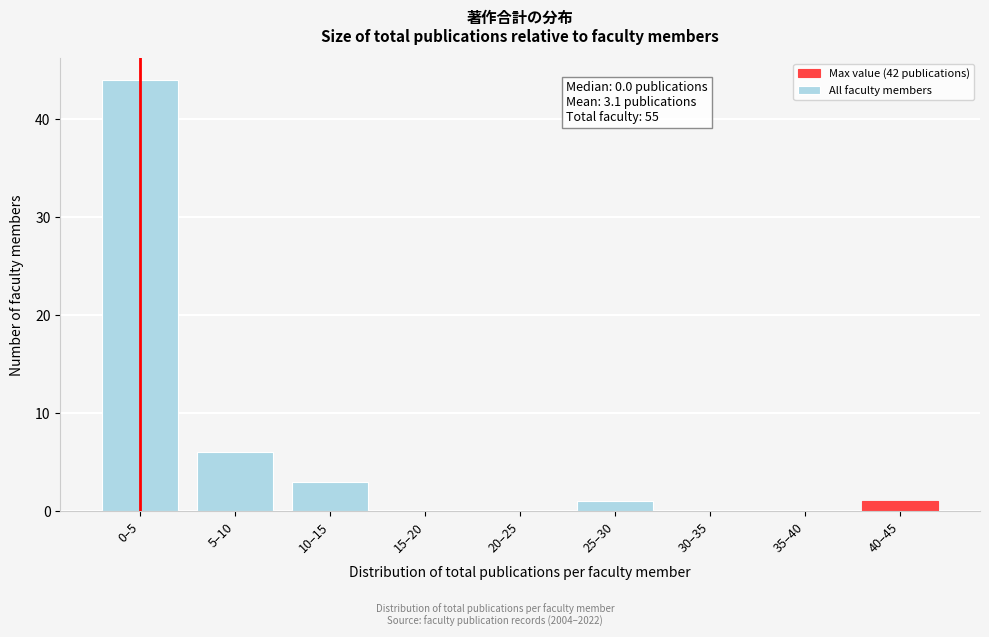

Reading right to left, what are all the values shown in this chart?

40–45=1	35–40=0	30–35=0	25–30=1	20–25=0	15–20=0	10–15=3	5–10=6	0–5=44